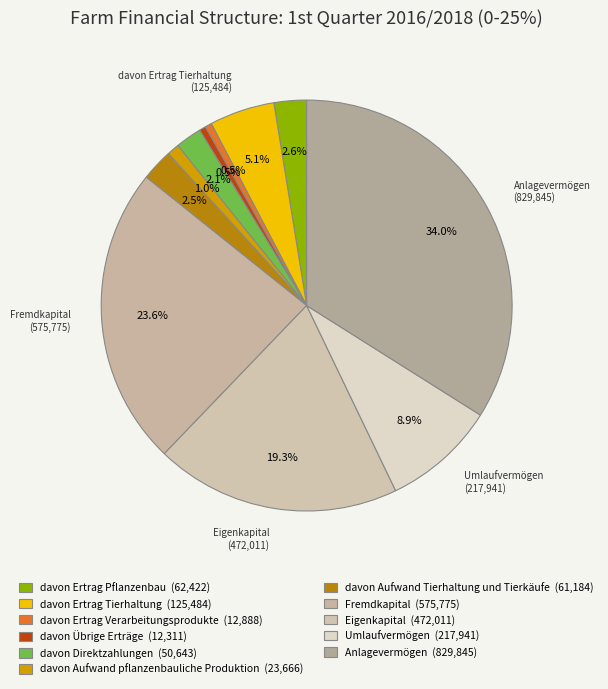

To the nearest percent, what is the average slice percentage?

9%